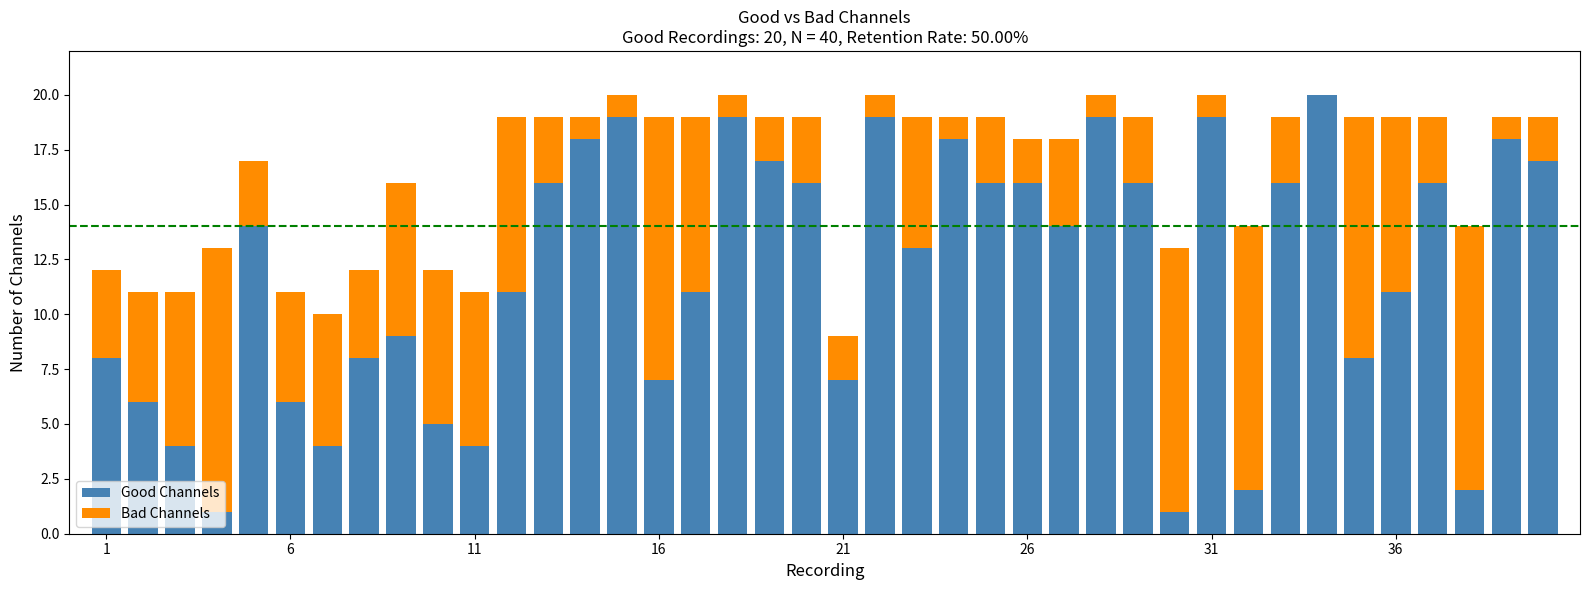

What is the highest value of the Good Channels series?

20